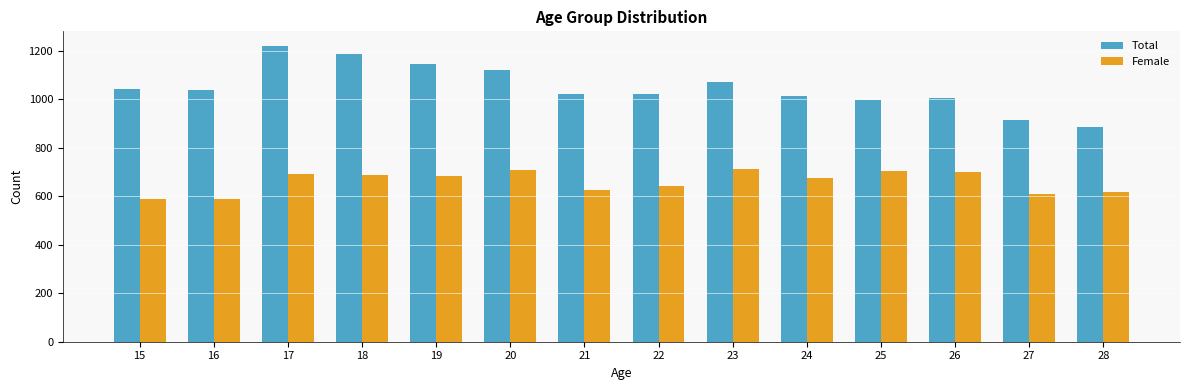

Is the value of Female at 21 greater than the value of Total at 18?

No